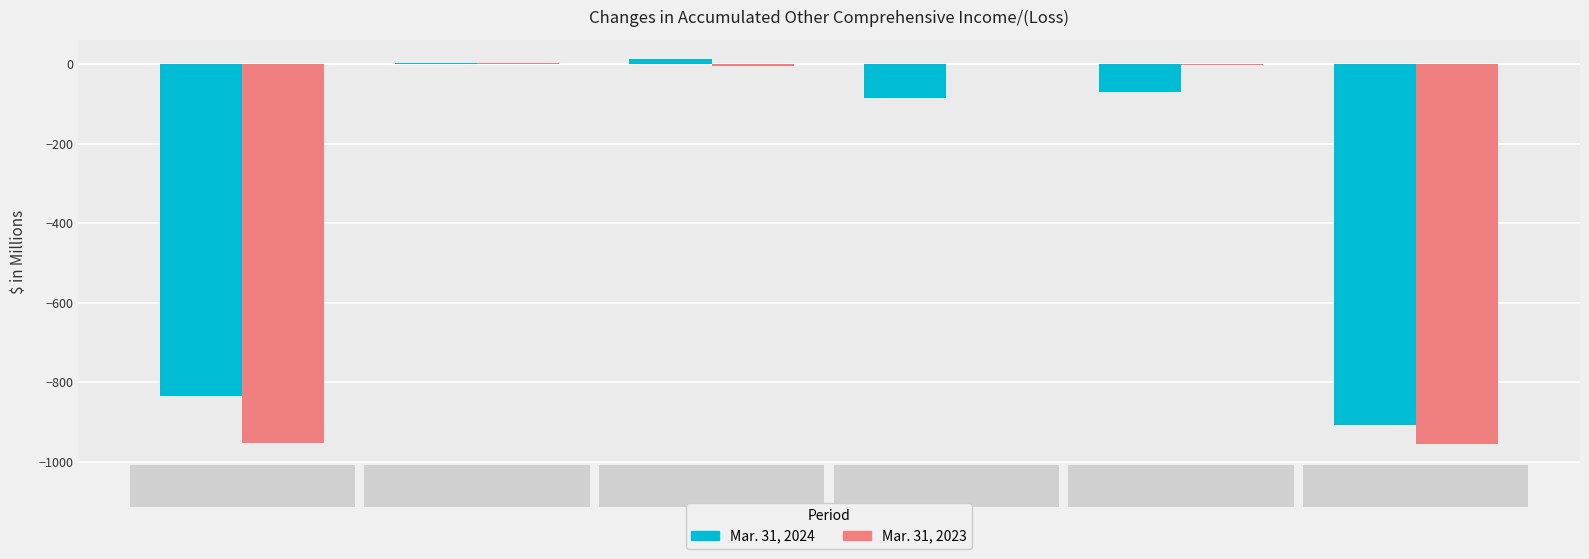

What is the total value across all series at Beginning balance?

-1790